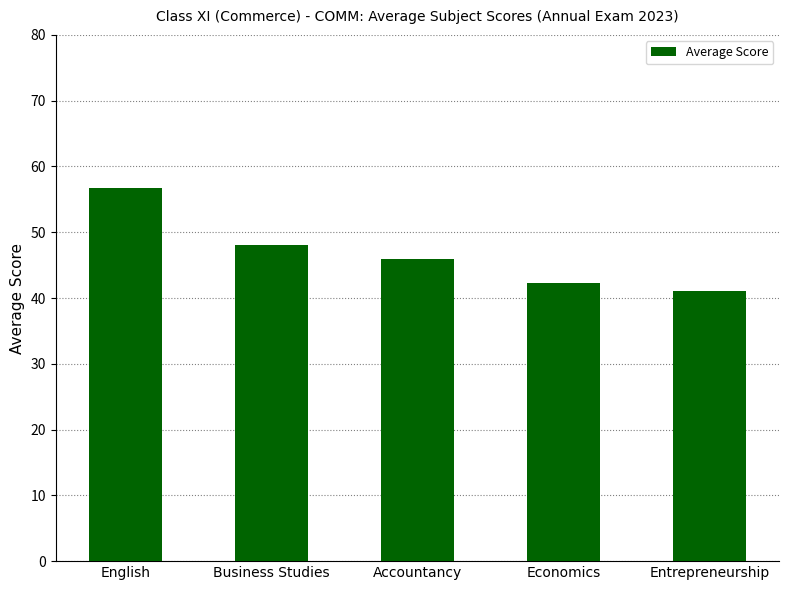

Which label corresponds to the largest value in the chart?

English